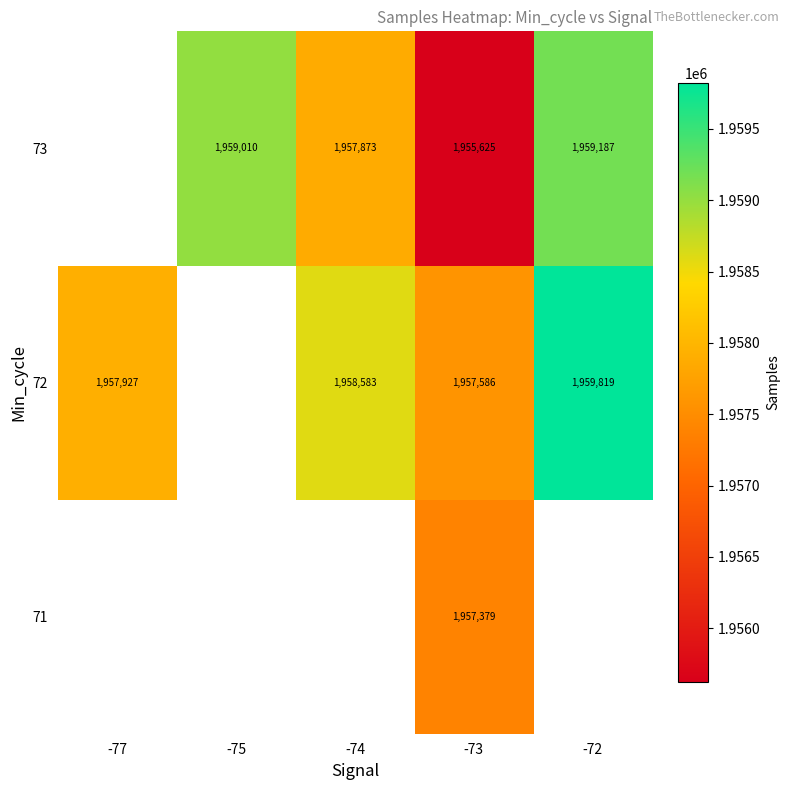

The 72 series shows 1957586 at -73. True or false?

True